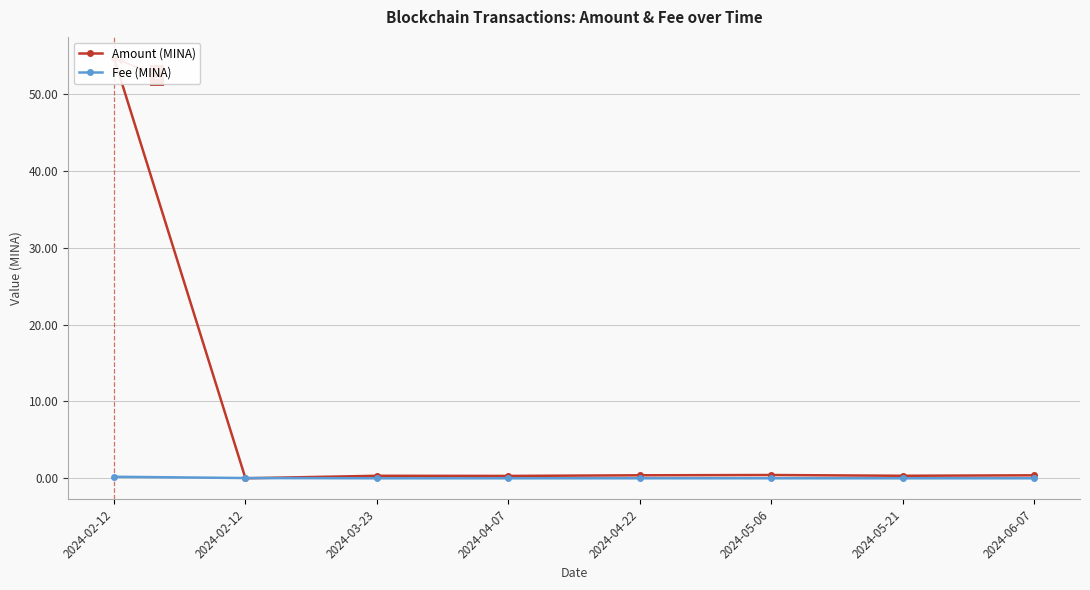

Which has a higher value, 2024-03-23 or 2024-02-12?

2024-03-23